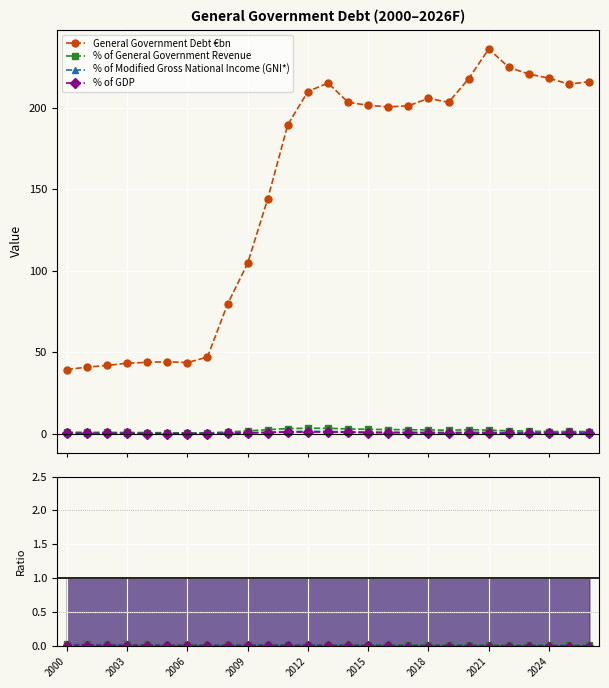

What is the value of the General Government Debt €bn point at the 26th from the left?

214.5